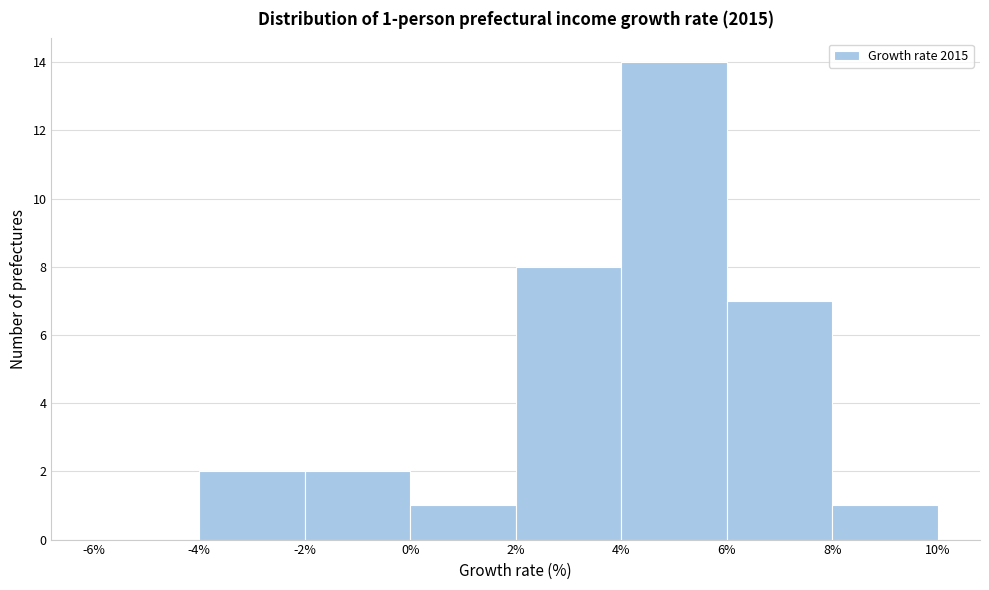

Over which range of the x-axis is the bar tallest?

4% to 6%